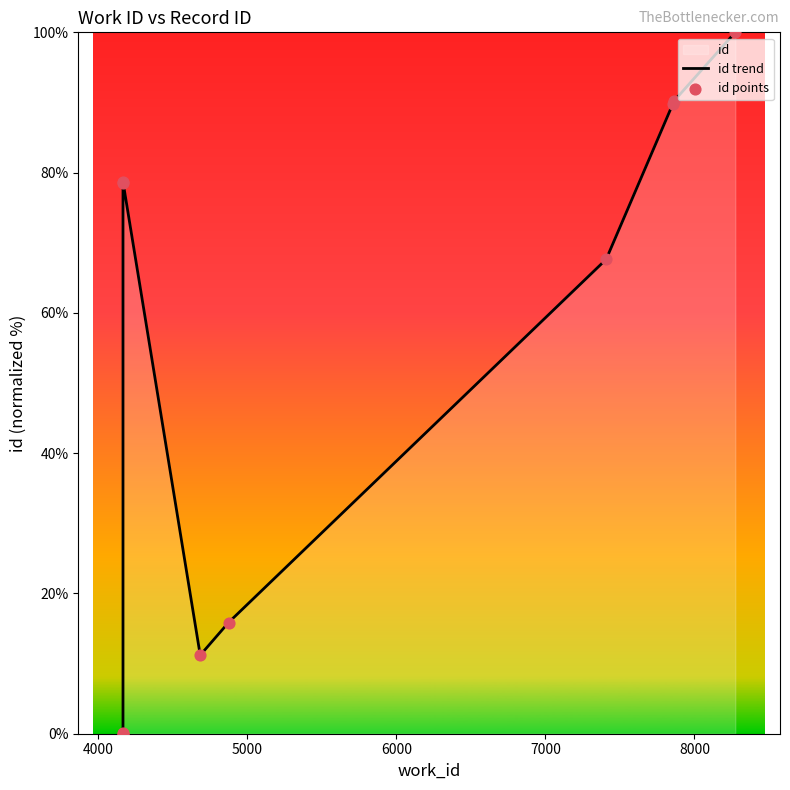

What is the total value across all series at 5000?

157.1